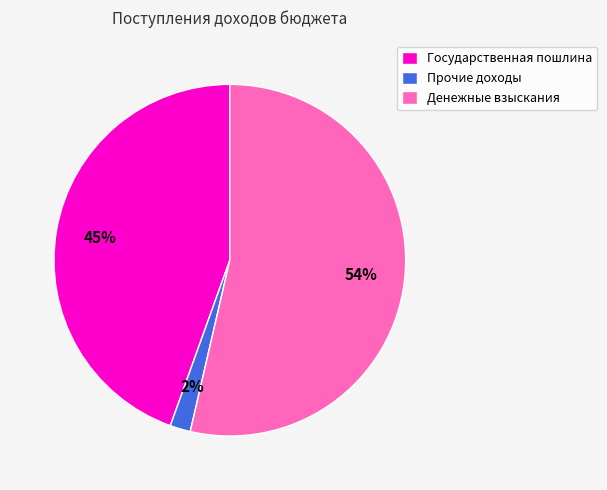

To the nearest percent, what percentage of the pie is Государственная пошлина?

45%